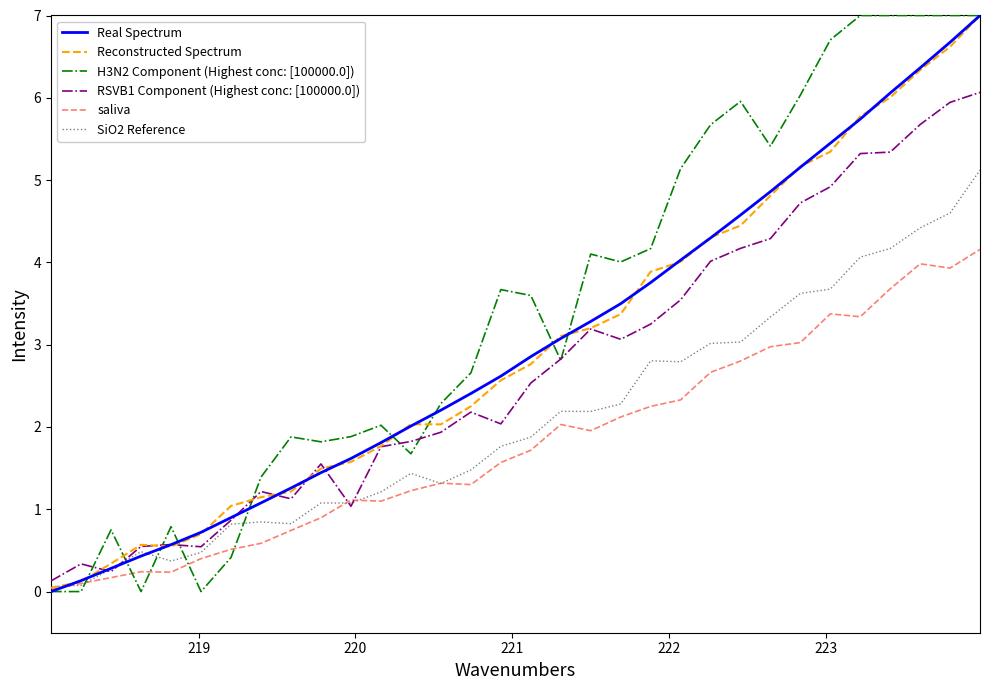

What is the maximum value for Reconstructed Spectrum?

7.0